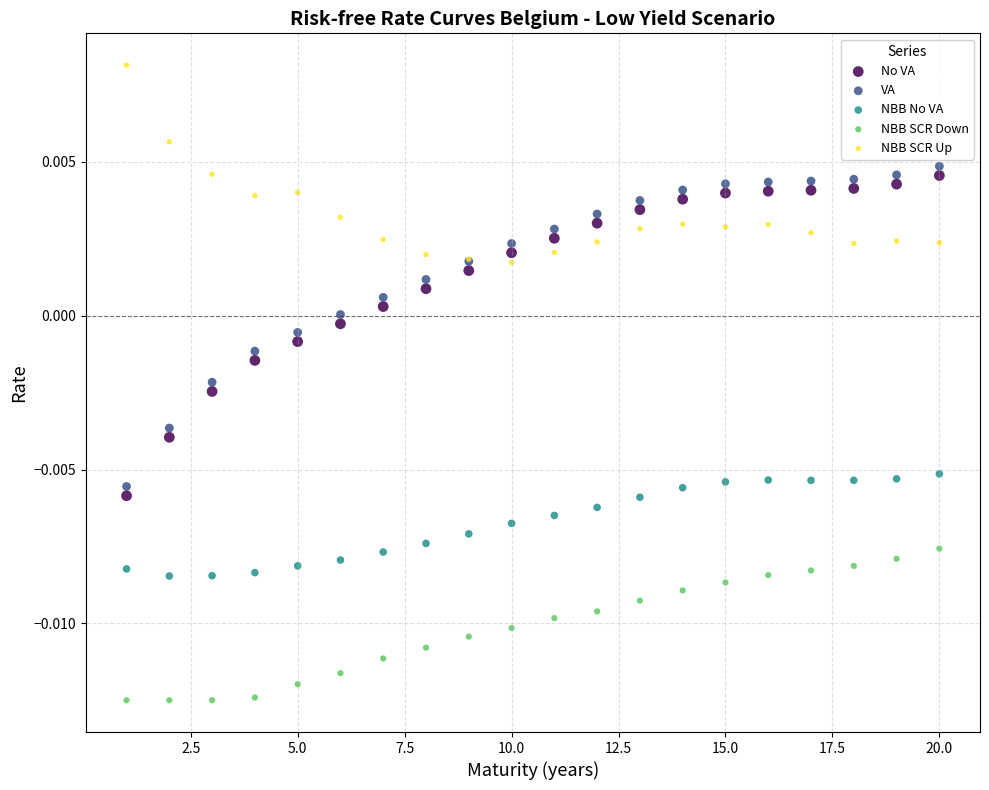

What are all the series names shown in the legend?

No VA, VA, NBB No VA, NBB SCR Down, NBB SCR Up